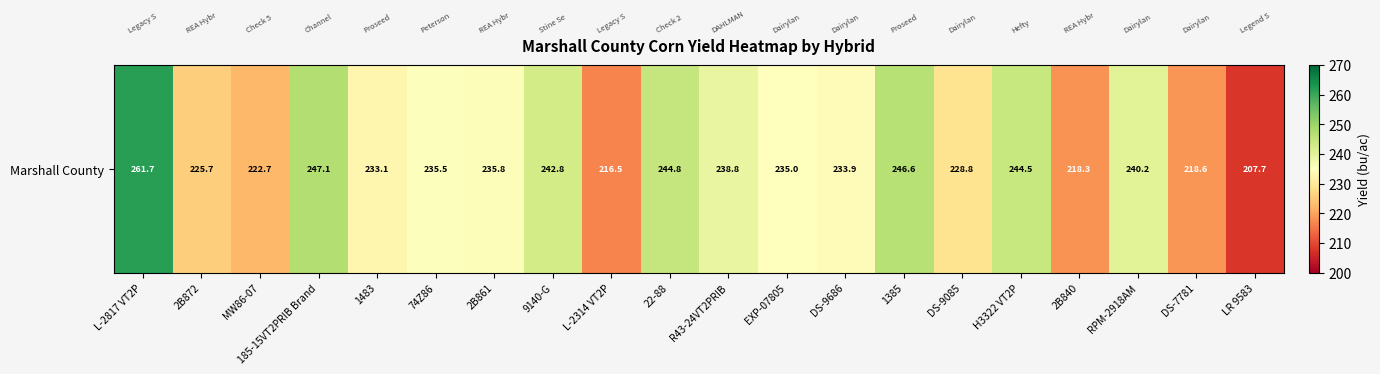

Read the value at L-2817 VT2P.

261.7